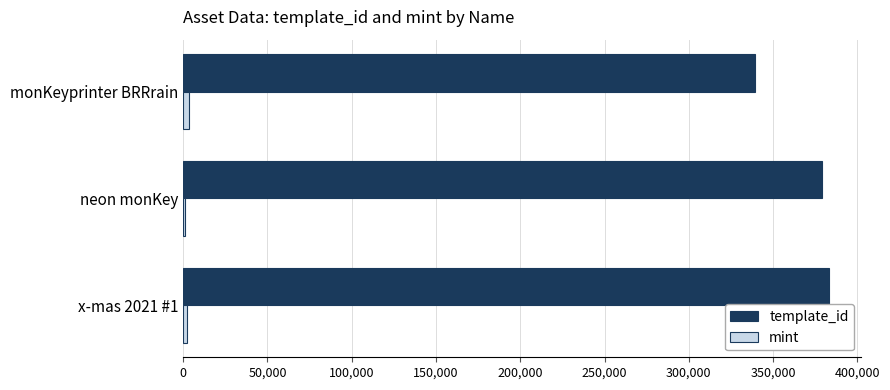

Is it true that template_id equals 594178 at monKeyprinter BRRrain?

False